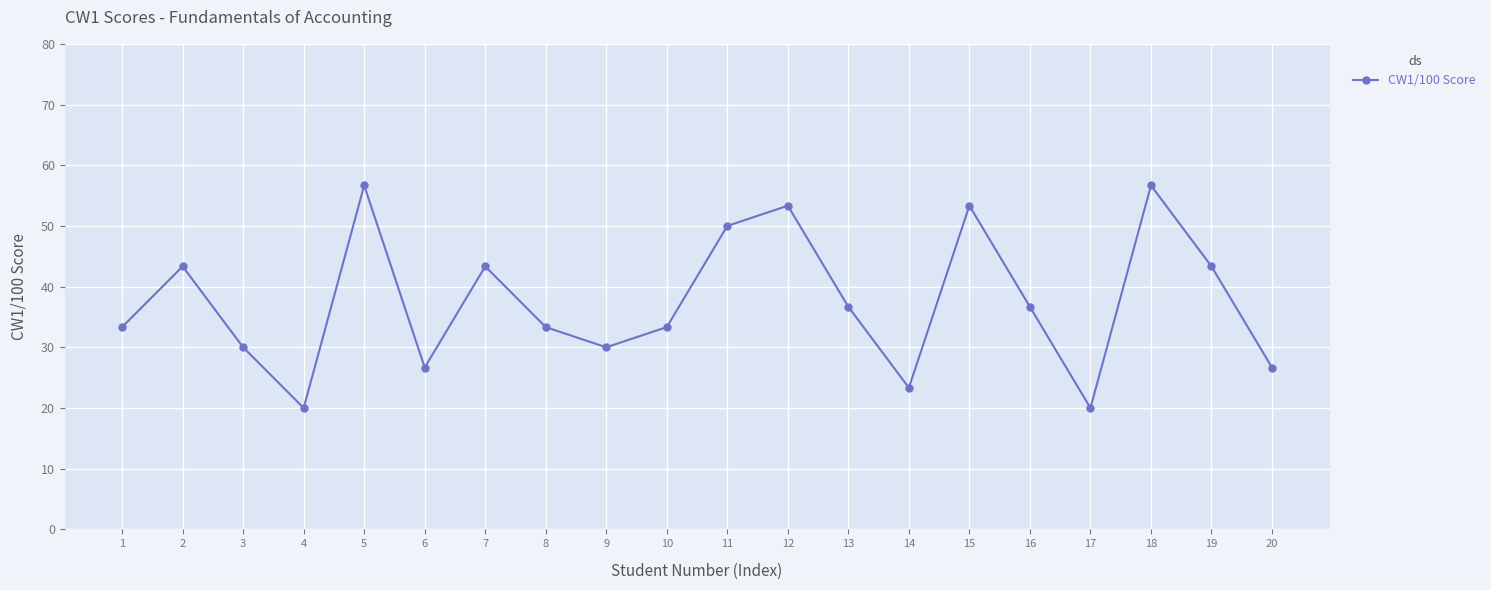

At which category does the data reach its first local valley?

4